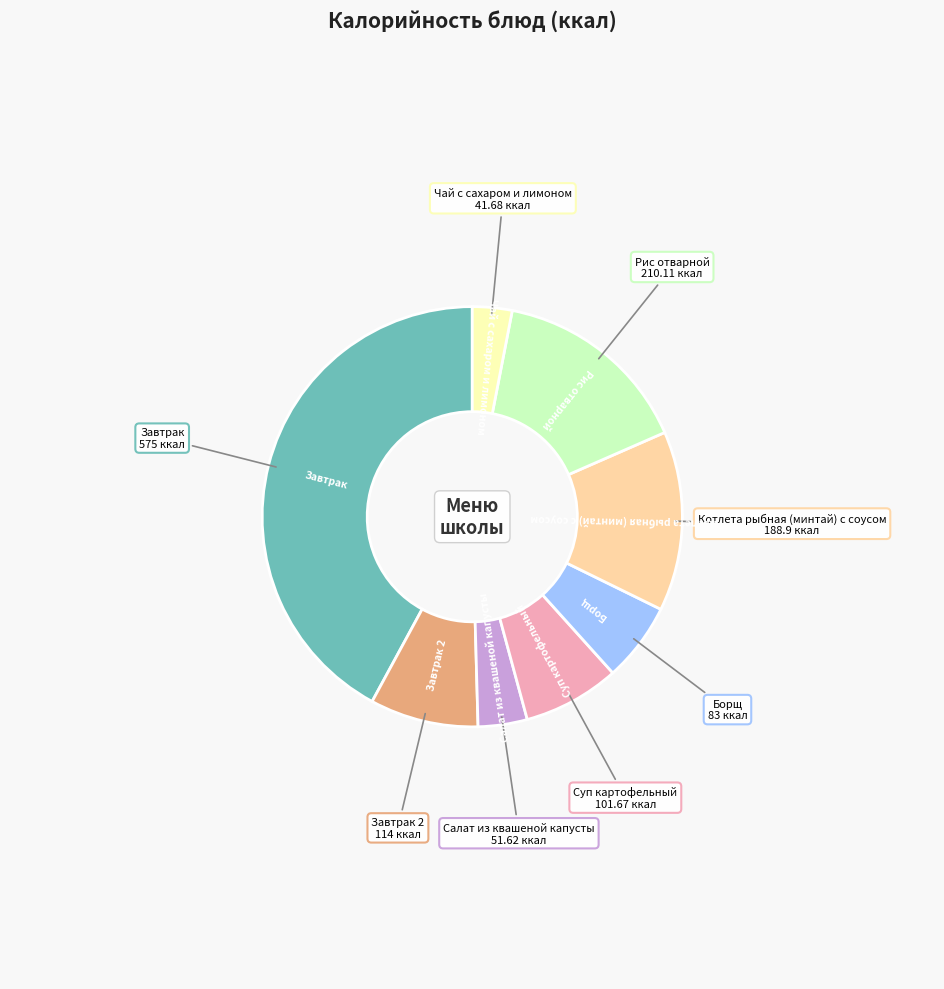

Is there any slice that represents more than half of the pie?

No